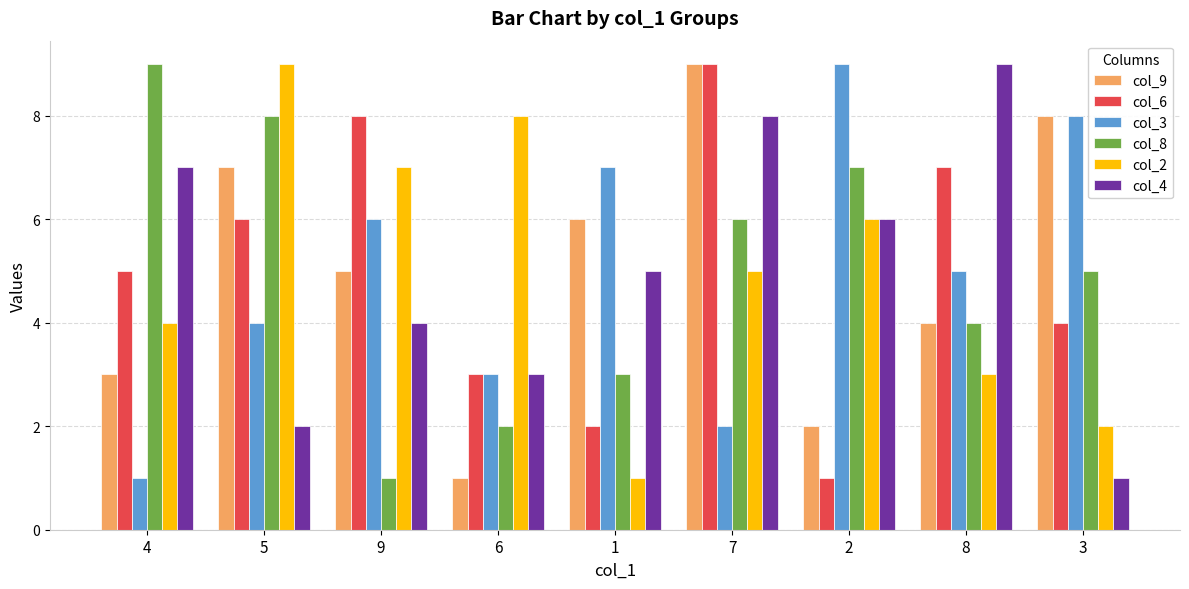

What is the approximate value of col_2 at 9?

7